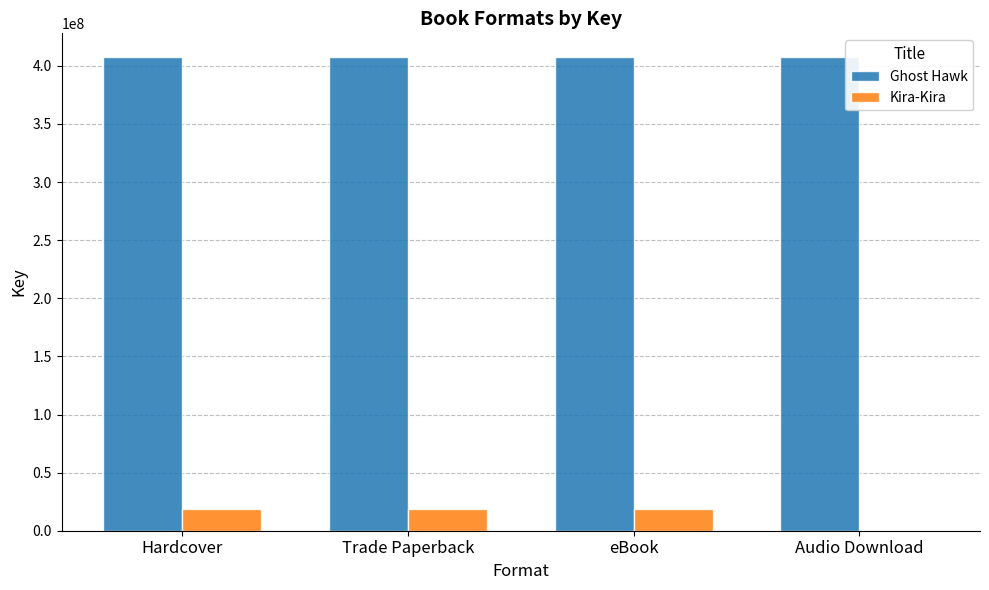

How many groups of bars are there?

4